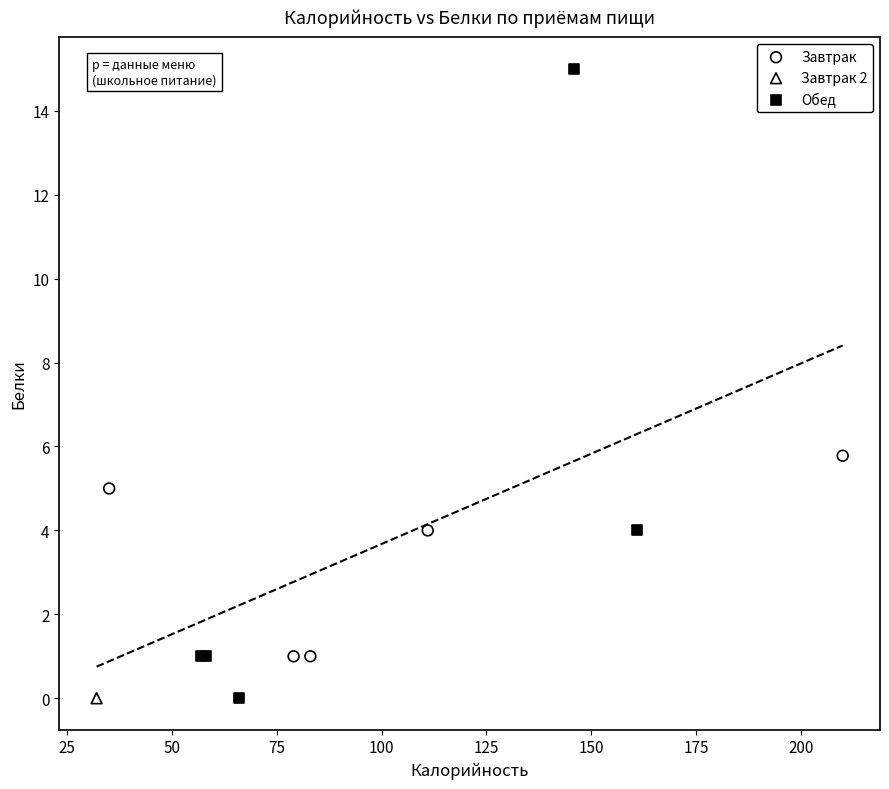

What are all the series names shown in the legend?

Завтрак, Завтрак 2, Обед